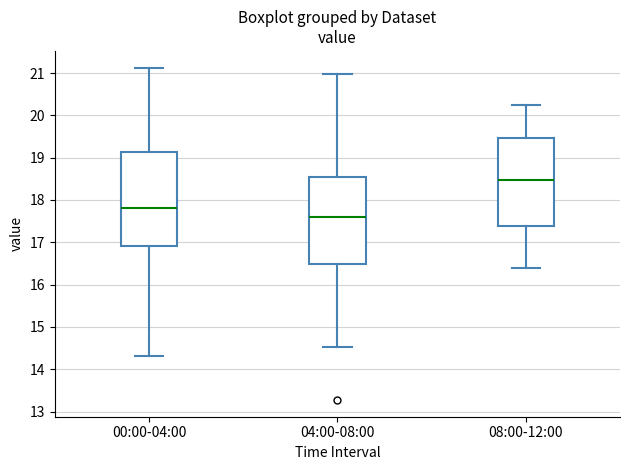

Which box's median line is the lowest?

04:00-08:00